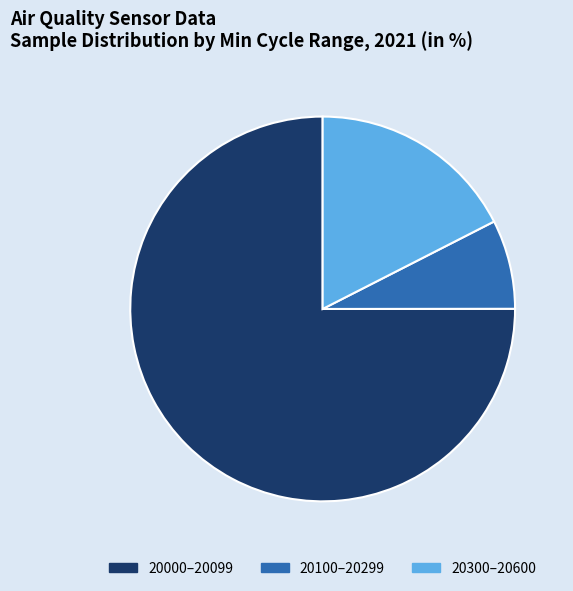

Is there a majority slice in this chart?

Yes